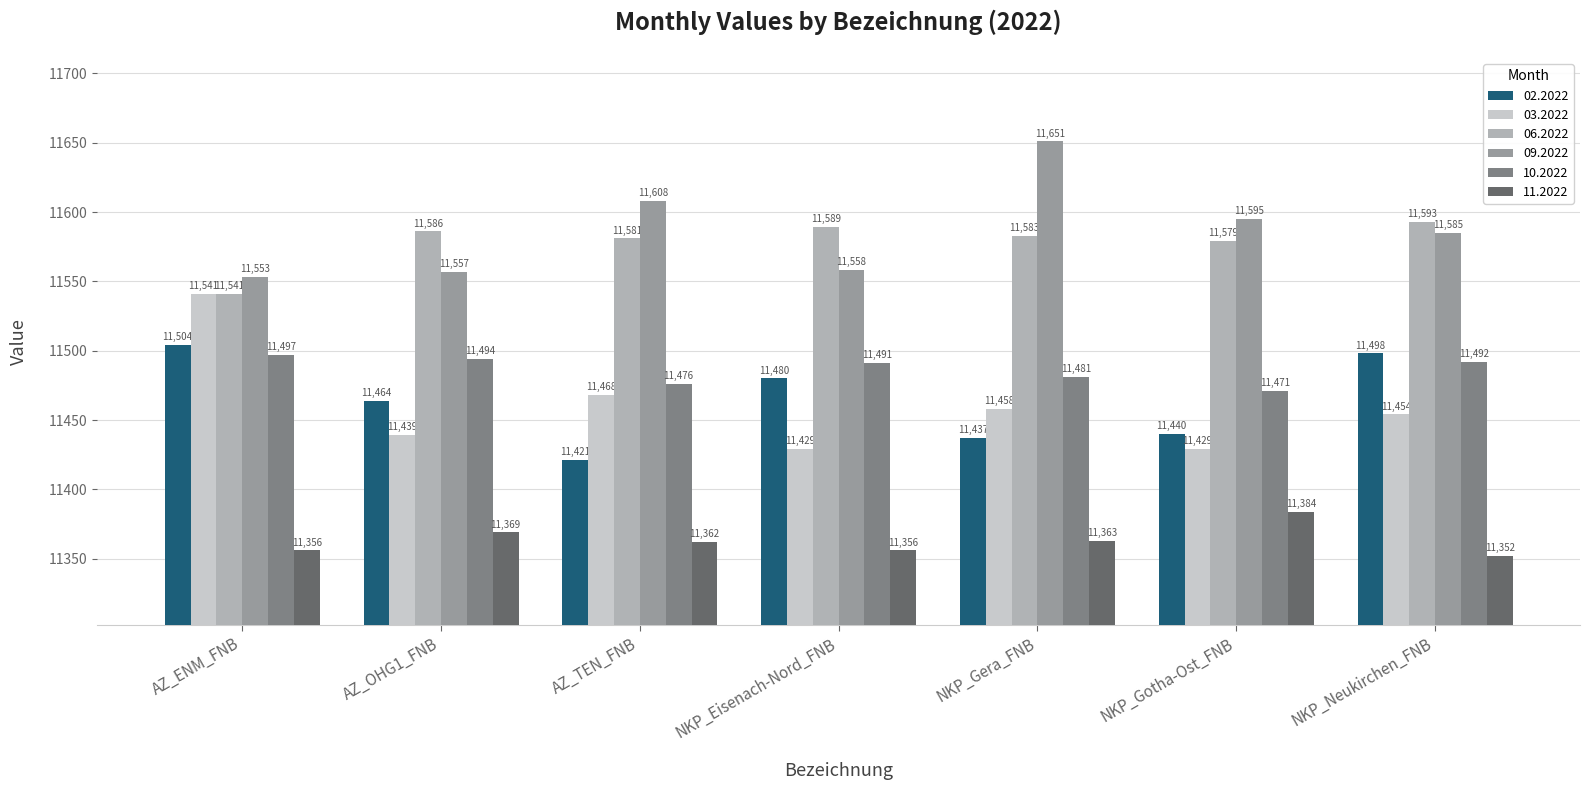

The value of 03.2022 at AZ_OHG1_FNB is 11439. True or false?

True